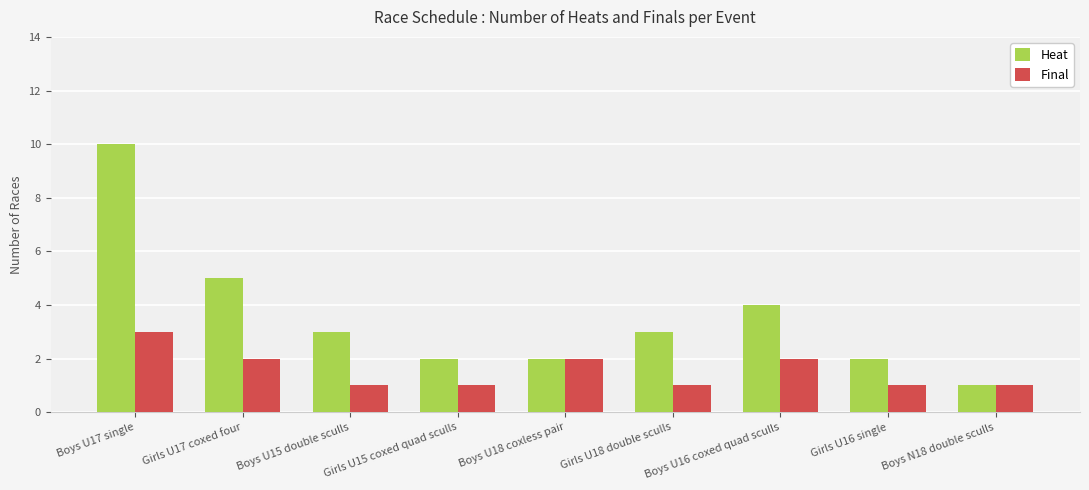

Rank the series by their maximum value, from highest to lowest.

Heat, Final